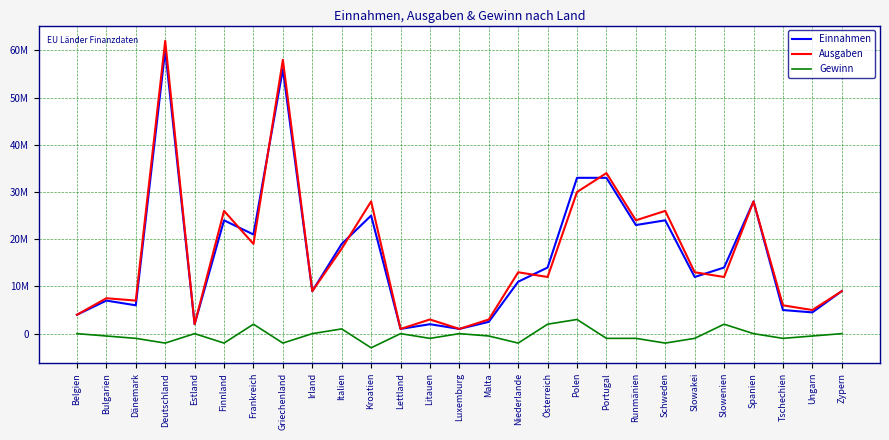

Is the value of Gewinn at Lettland greater than the value of Einnahmen at Schweden?

No